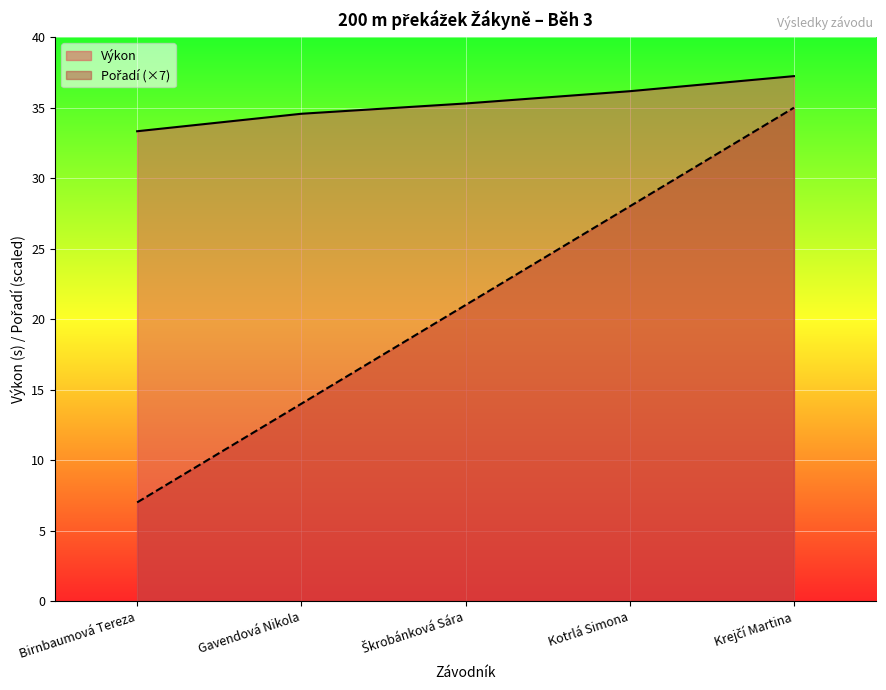

True or false: Pořadí and Výkon cross at least once.

False